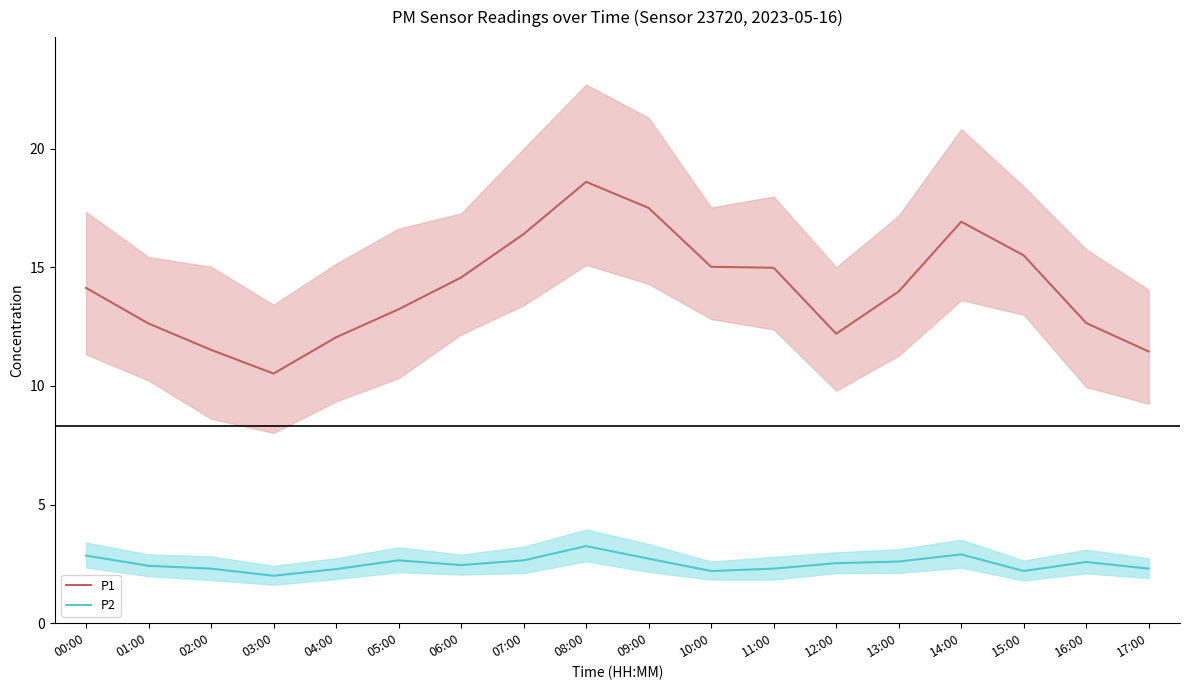

True or false: P1 (mean line) and P2 (mean line) cross at least once.

False